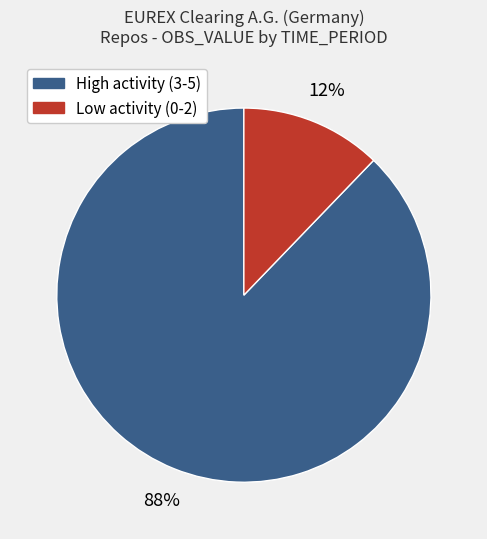

To the nearest percent, what is the average slice percentage?

50%